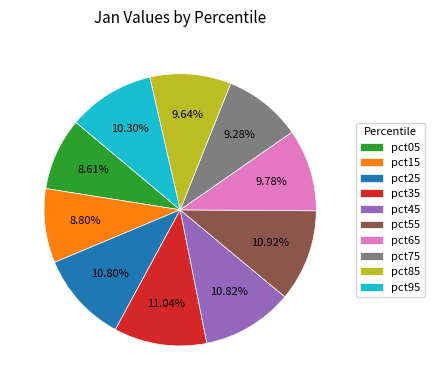

Combined, what portion of the pie is pct85 and pct95?

19.9%